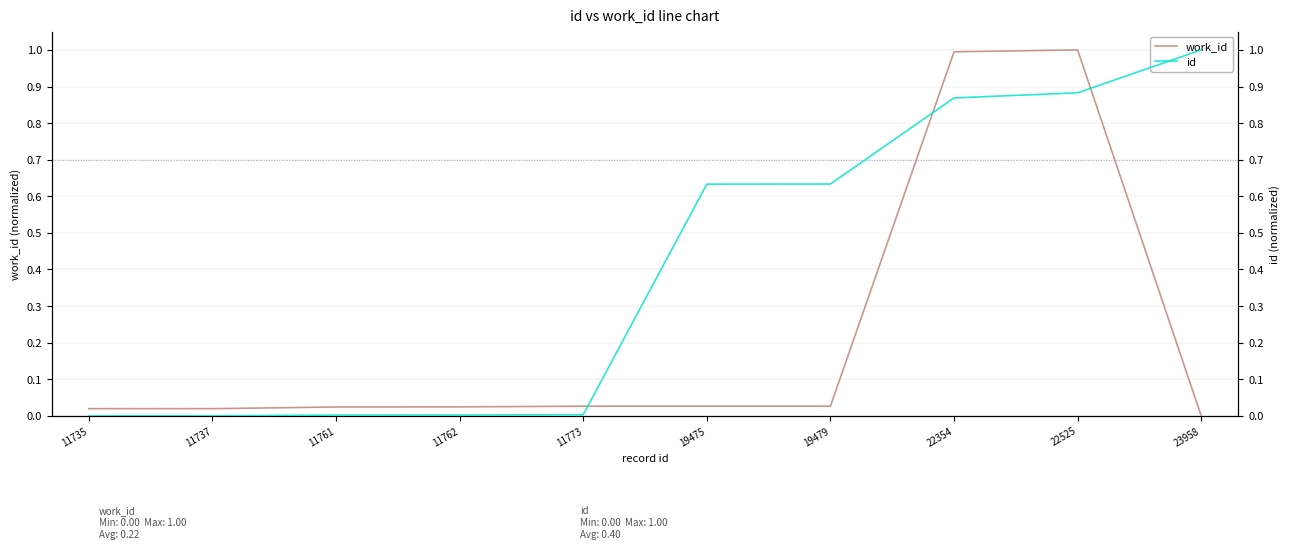

Count the number of categories in the chart.

10